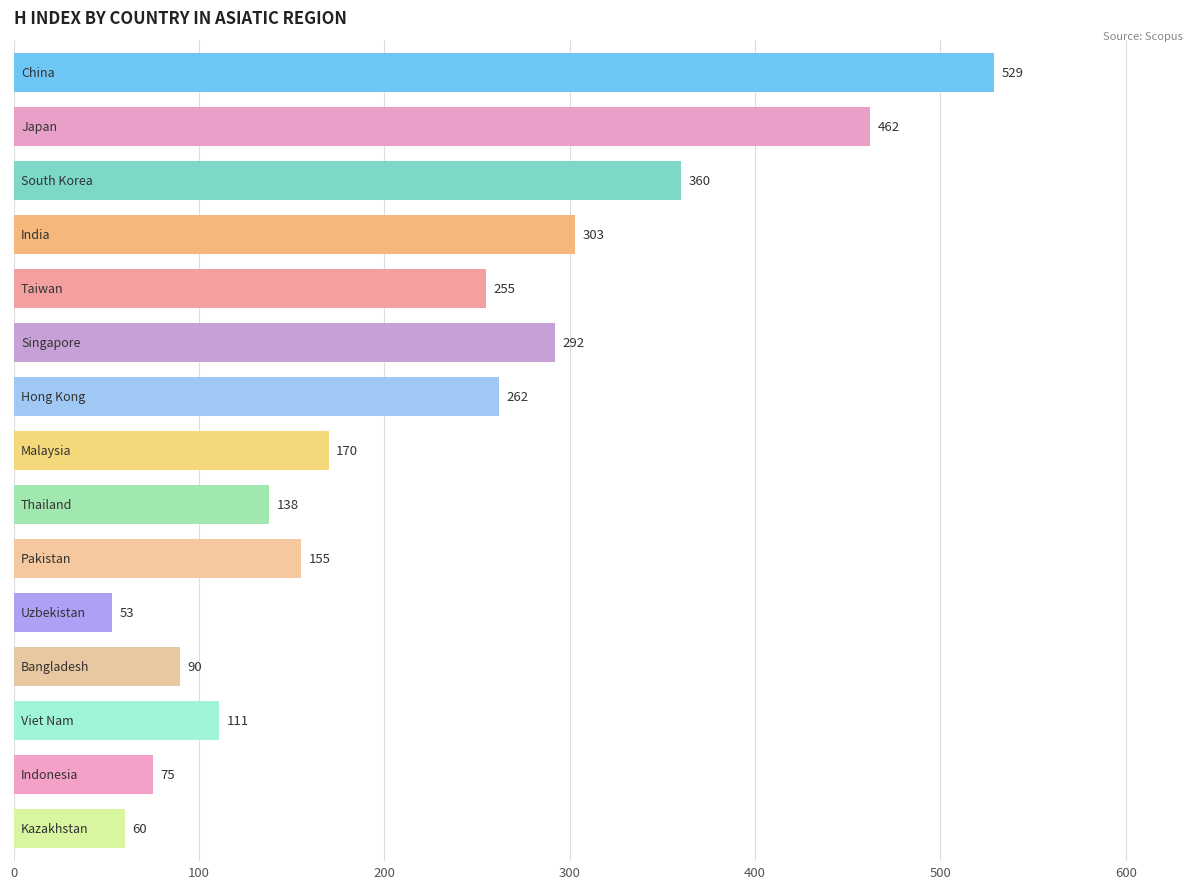

Reading top to bottom, extract all data points from this chart.

529	462	360	303	255	292	262	170	138	155	53	90	111	75	60